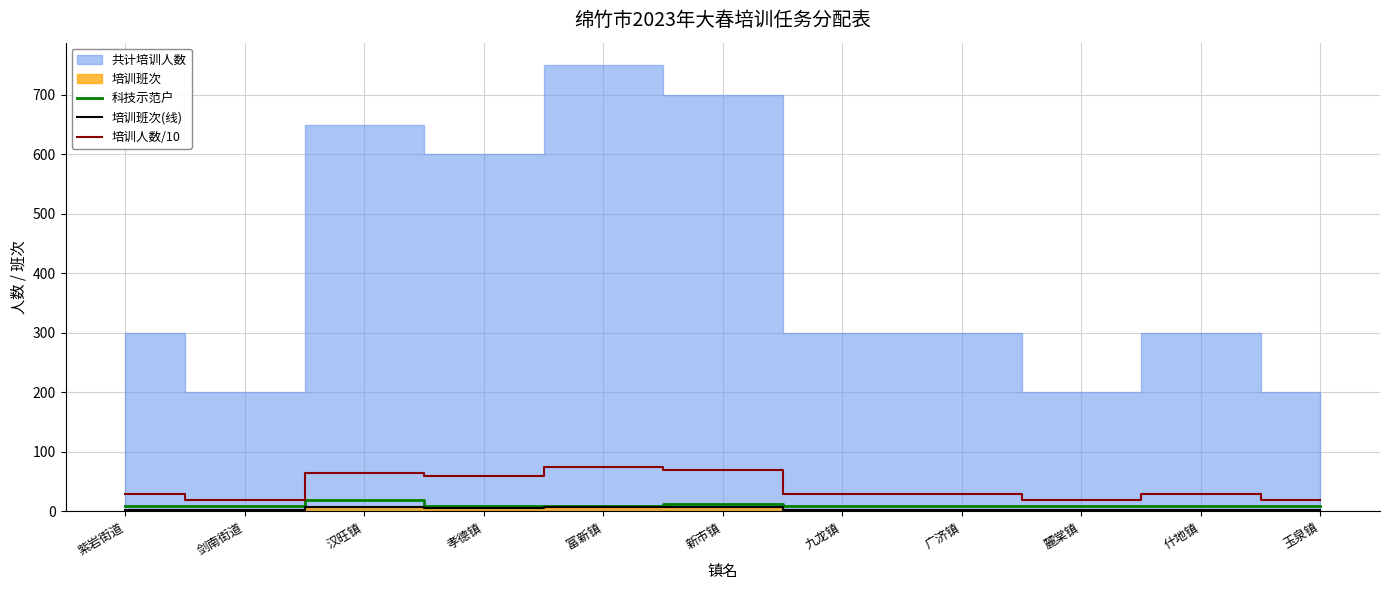

How many data points in 培训班次(线) are less than 3?

3